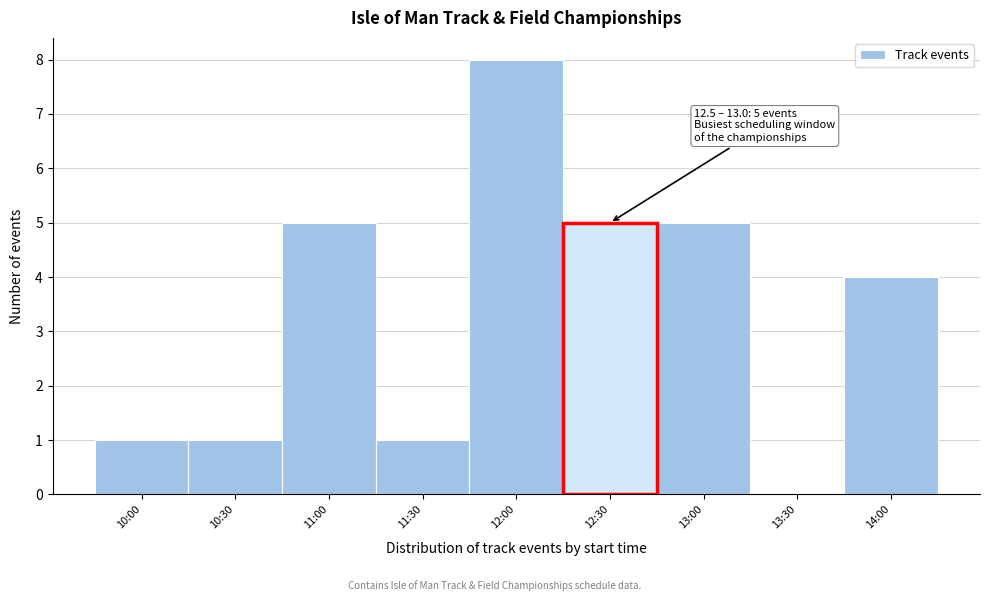

Reading left to right, transcribe all the data shown in this chart.

10:00=1	10:30=1	11:00=5	11:30=1	12:00=8	12:30=5	13:00=5	13:30=0	14:00=4